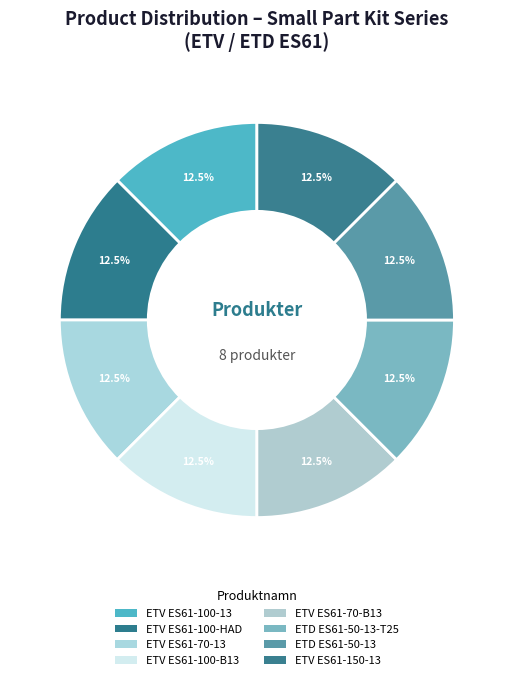

What is the largest slice in the pie chart?

ETD ES61-50-13